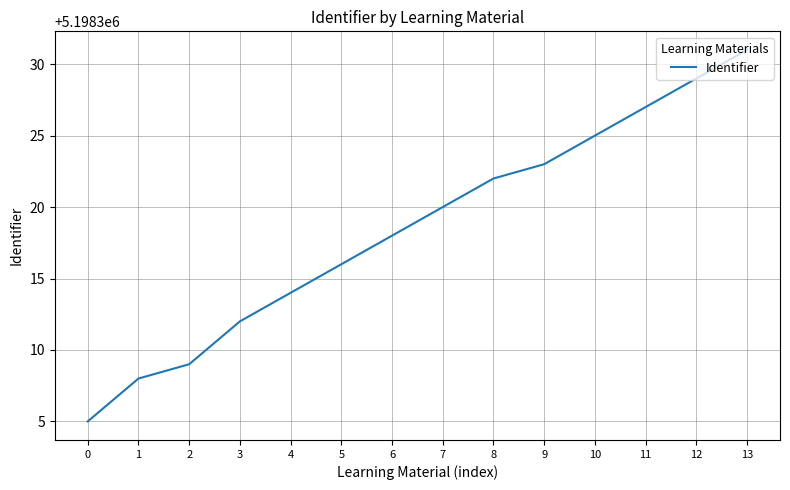

Approximately how many times larger is the value at 2 compared to 5?

1.0